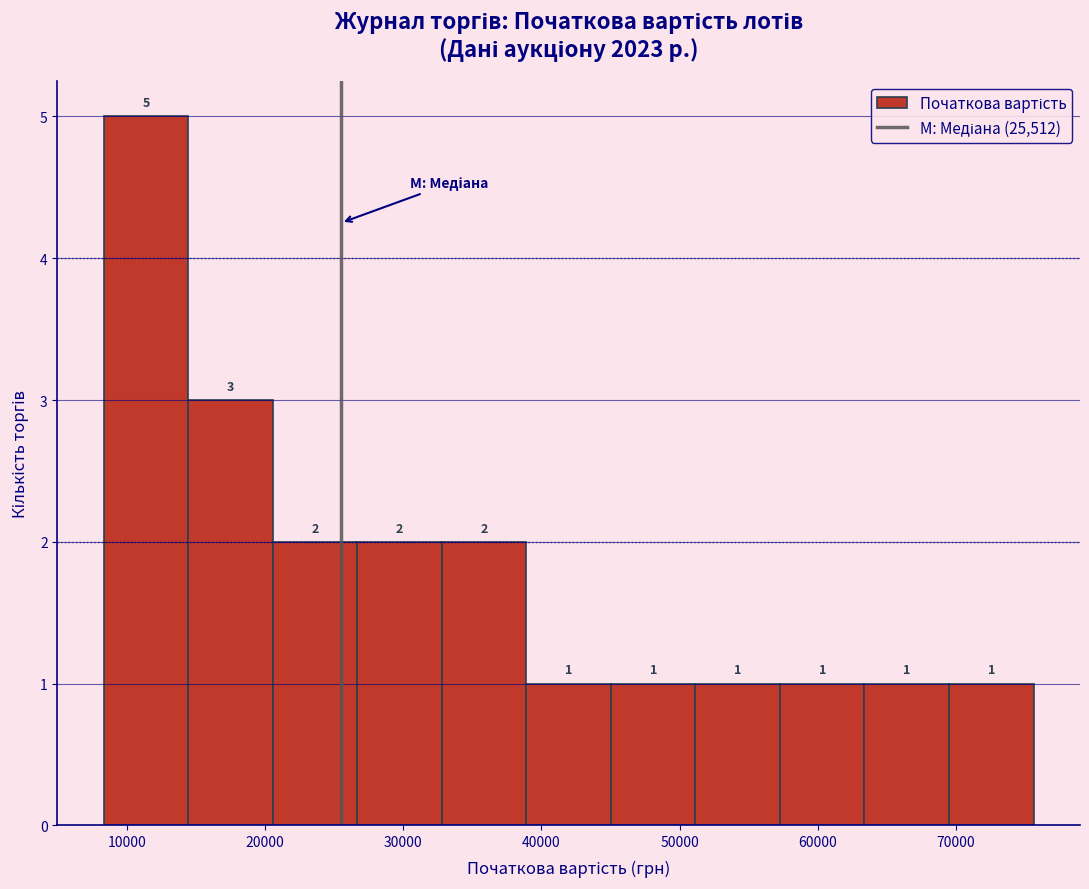

Reading left to right, transcribe this chart: for each bar, give the range it covers on the x-axis and its height. The bar edges are not printed on the chart, so give them approximately, as read against the axis.

8000 to 14000: 5
14000 to 21000: 3
21000 to 27000: 2
27000 to 33000: 2
33000 to 39000: 2
39000 to 45000: 1
45000 to 51000: 1
51000 to 57000: 1
57000 to 63000: 1
63000 to 70000: 1
70000 to 76000: 1